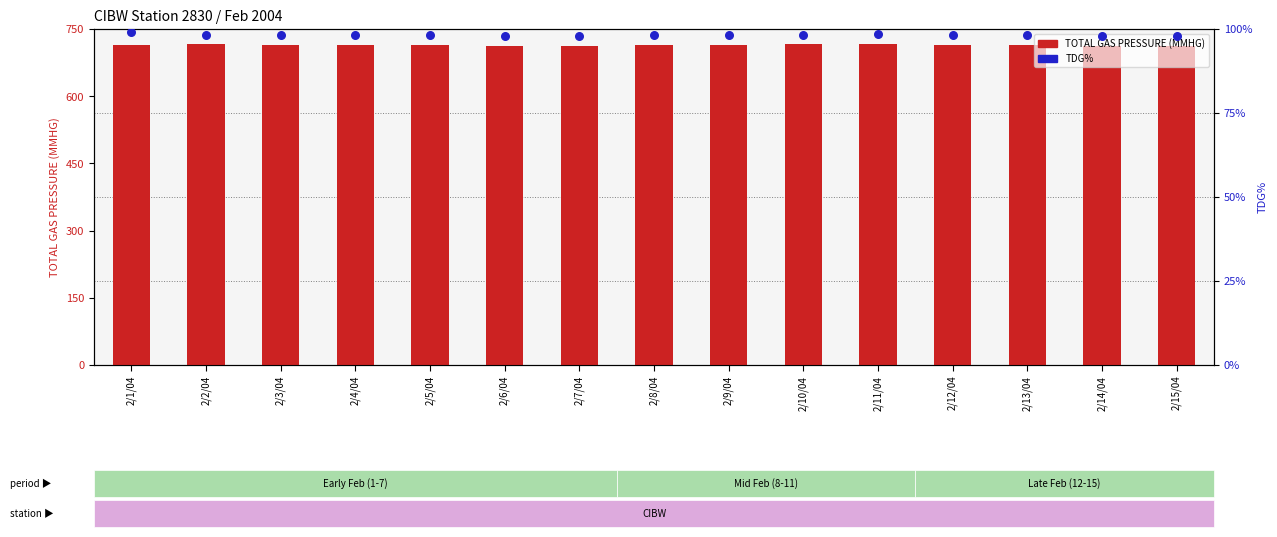

Which series has the largest total across all categories?

TOTAL GAS PRESSURE (MMHG)